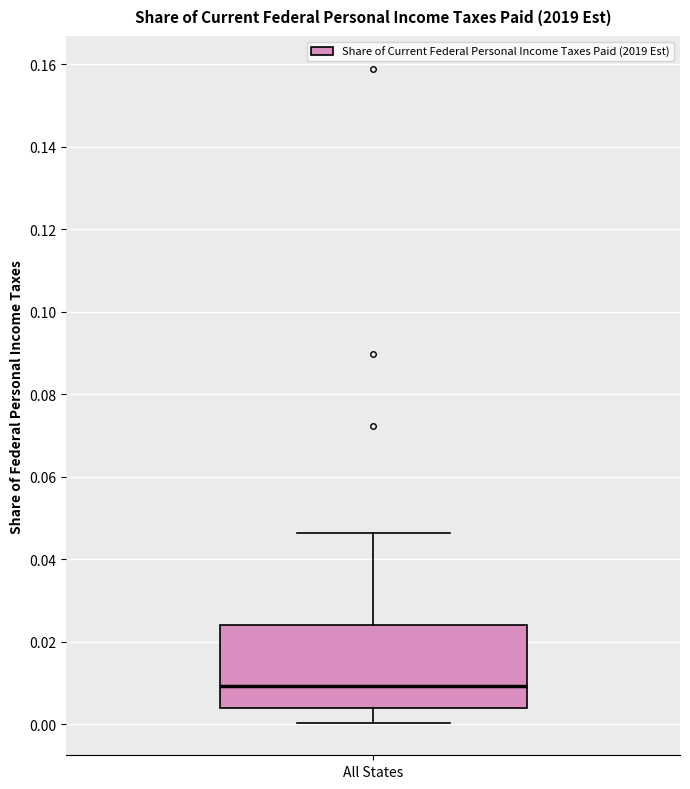

Where does the upper whisker of the box for All States end on the y-axis? The values are not printed on the chart, so give them approximately, as read against the axis.

0.046